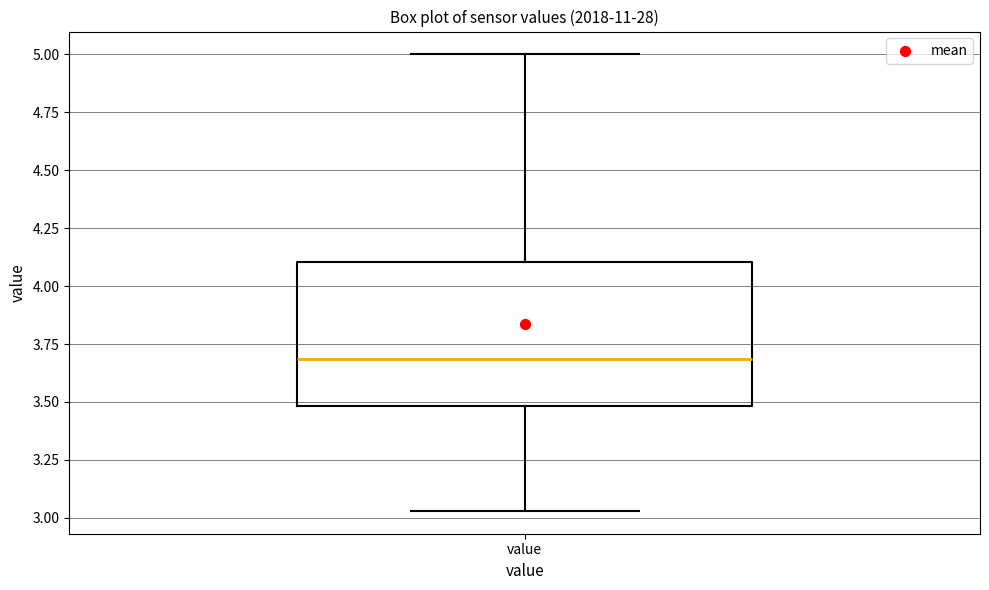

Read this box plot against the y-axis: the position of the median line, the range covered by the box, and the ends of both whiskers. The values are not printed on the chart, so give them approximately, as read against the axis.

median 3.70, box 3.50 to 4.10, whiskers 3.05 to 5.00